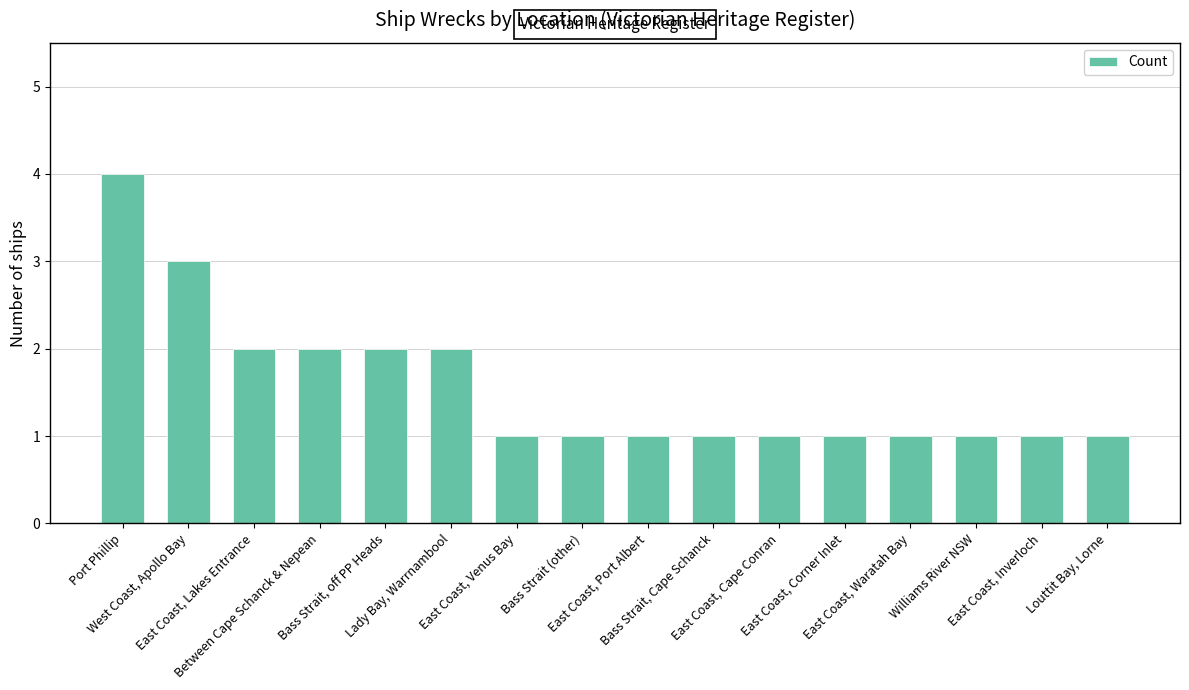

What is the value of the 16th bar from the left?

1